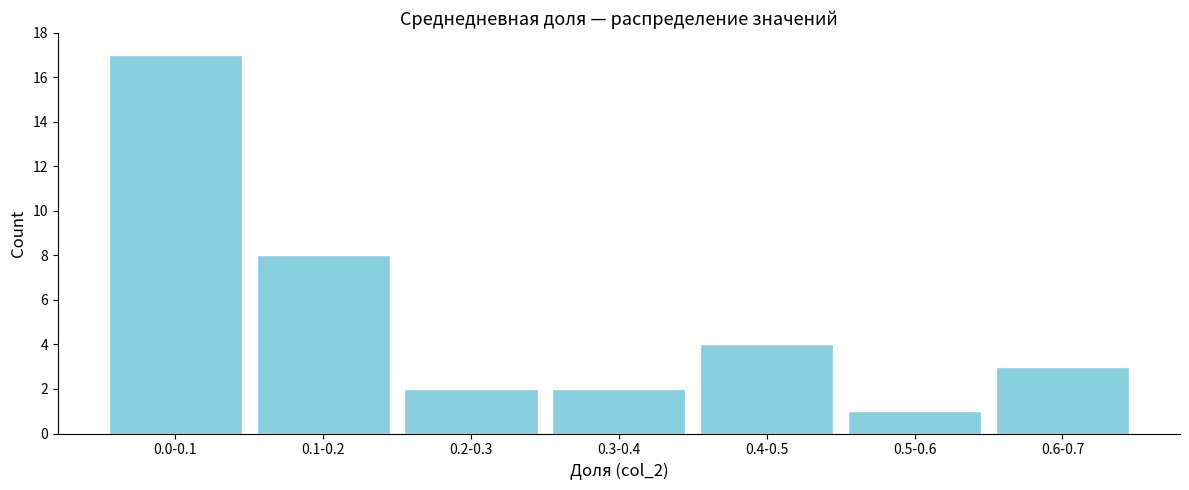

Reading left to right, extract all data points from this chart.

0.0-0.1=17	0.1-0.2=8	0.2-0.3=2	0.3-0.4=2	0.4-0.5=4	0.5-0.6=1	0.6-0.7=3